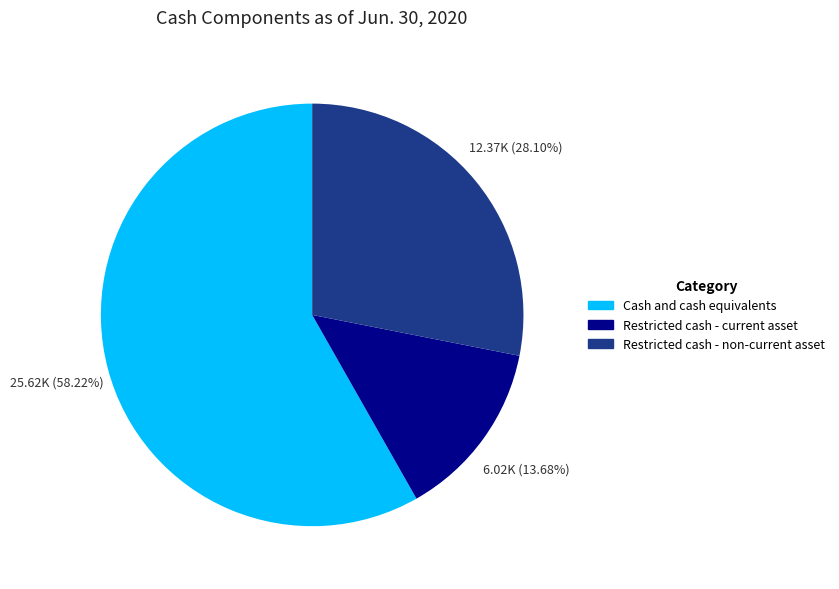

Combined, what portion of the pie is Cash and cash equivalents and Restricted cash - non-current asset?

86.3%